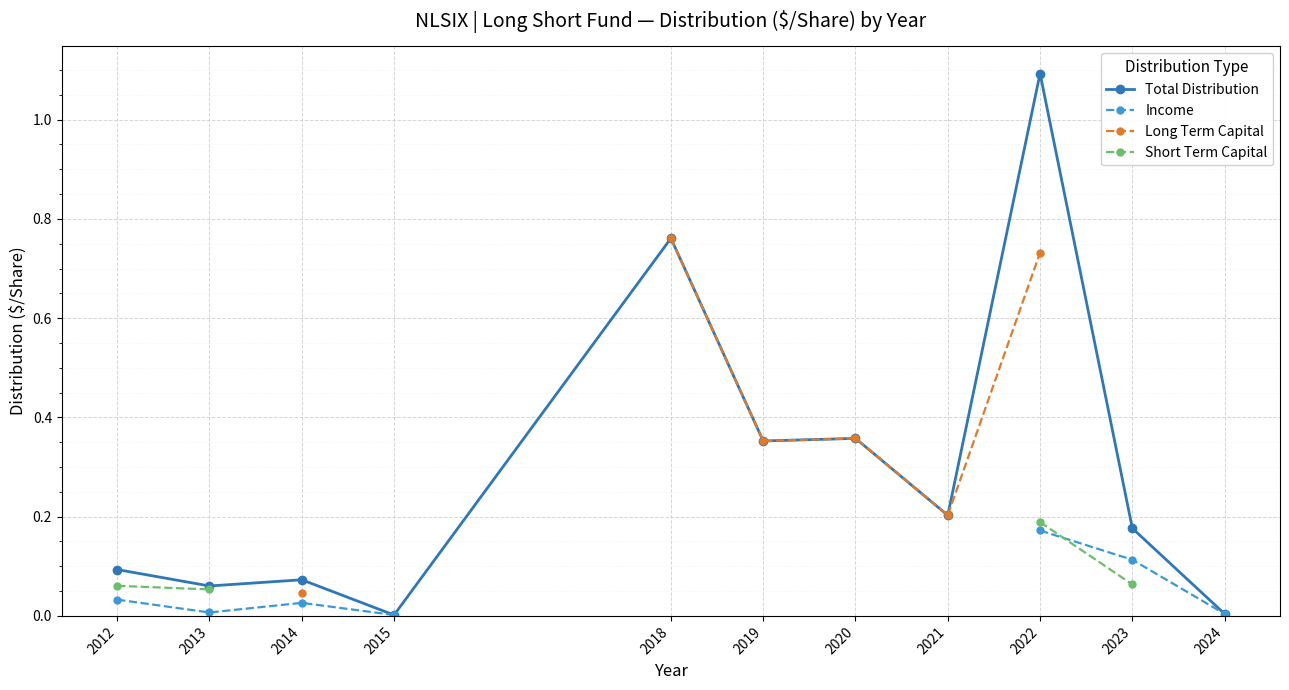

What are all the series names shown in the legend?

Total Distribution, Income, Long Term Capital, Short Term Capital